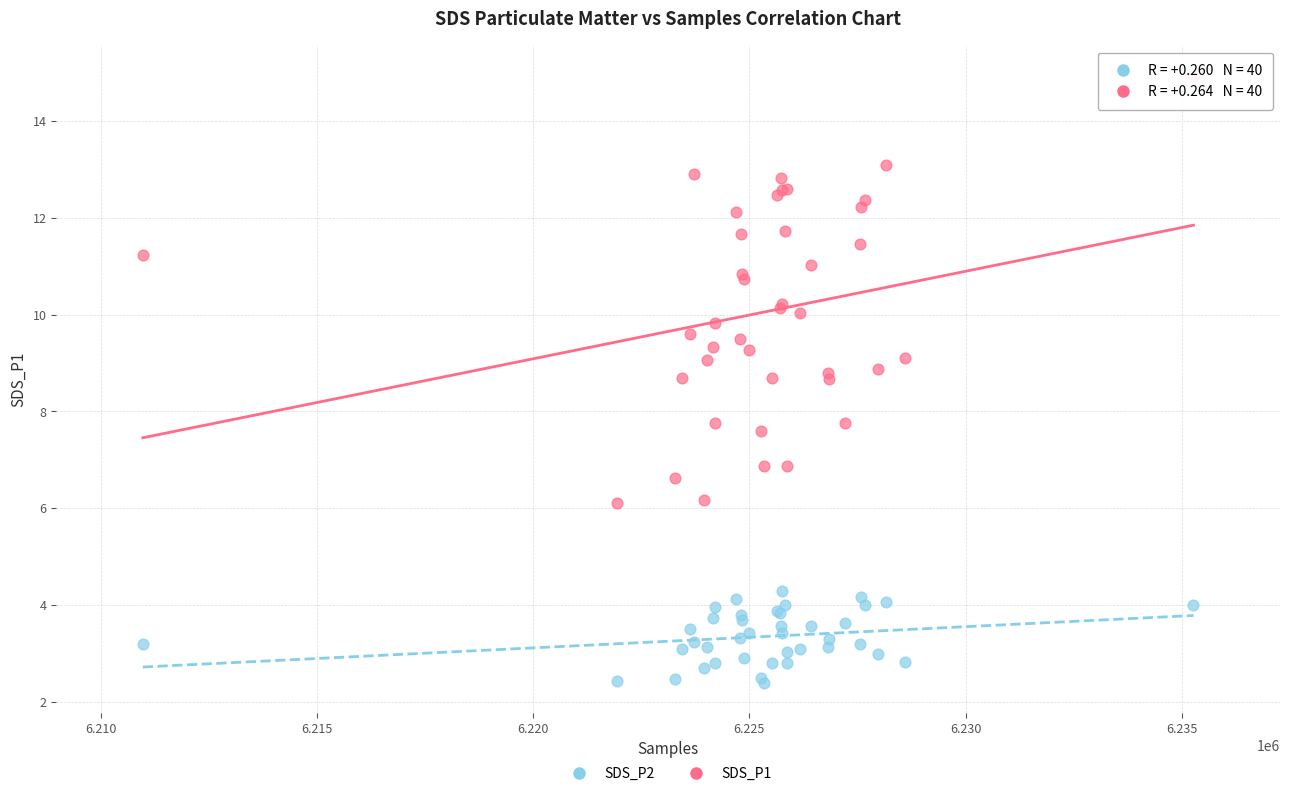

Which series has the largest Y range (max minus min)?

SDS_P1